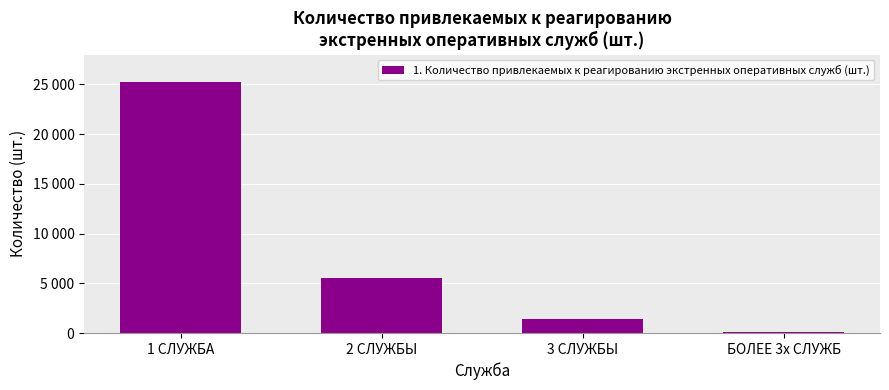

What position from the left is БОЛЕЕ 3х СЛУЖБ?

4